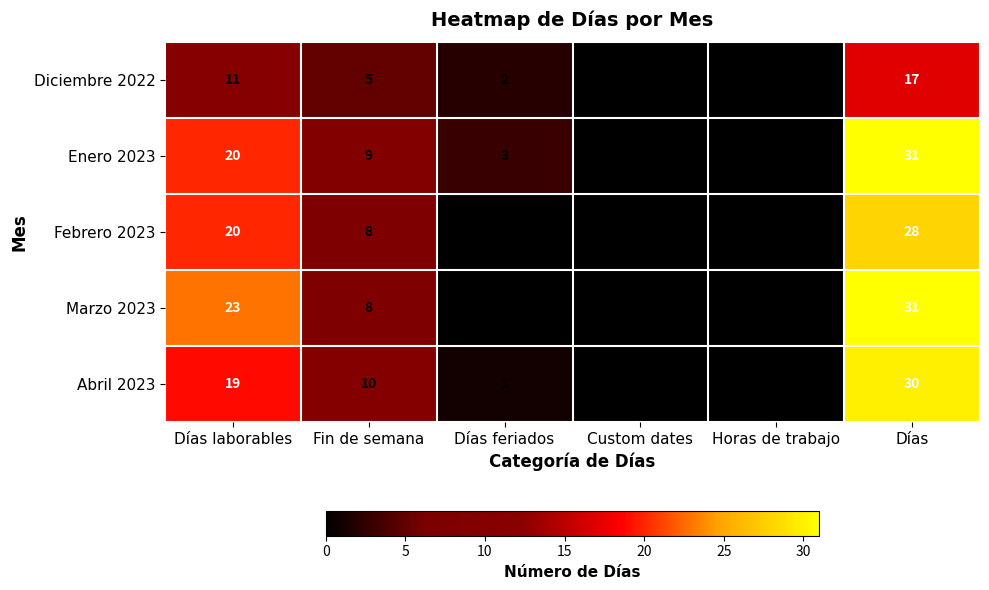

What is the difference between the maximum and minimum values in the Abril 2023 series?

30